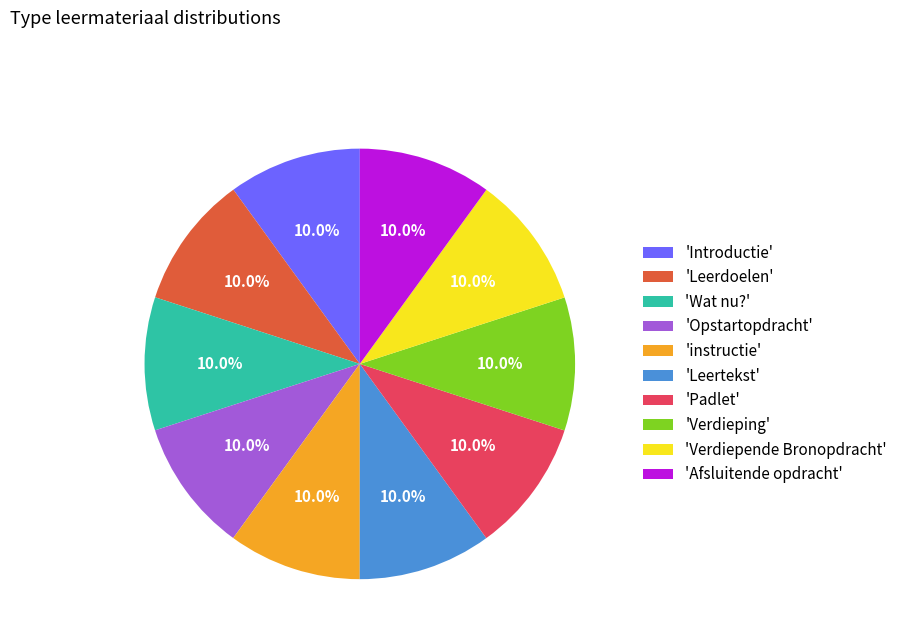

What is the total percentage of 'Leerdoelen' and 'Introductie'?

20.0%